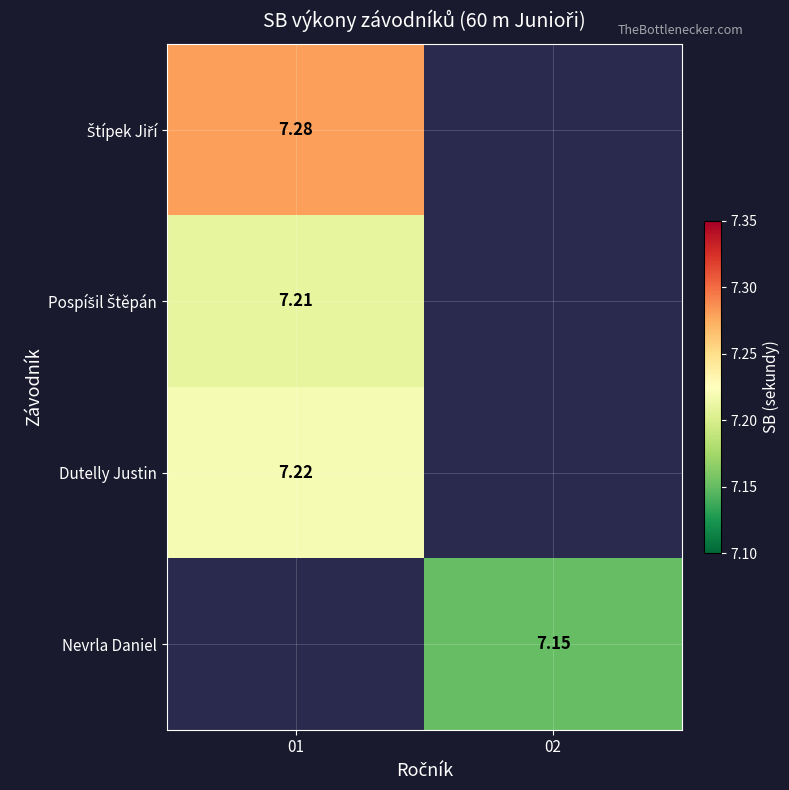

What is the lowest value of the Štípek Jiří series?

7.3